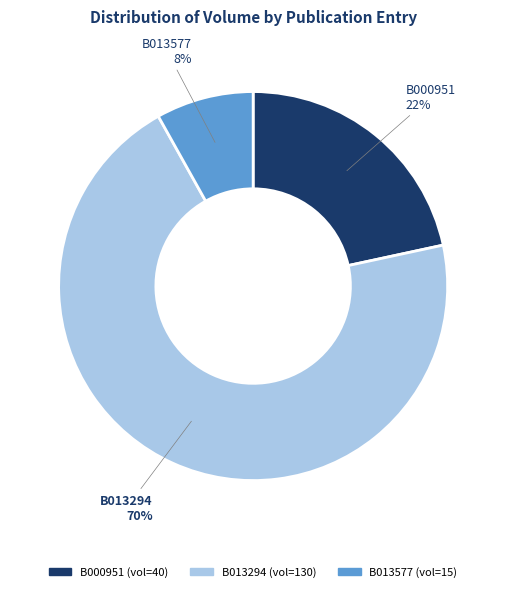

To the nearest percent, what percentage of the pie is B000951?

22%